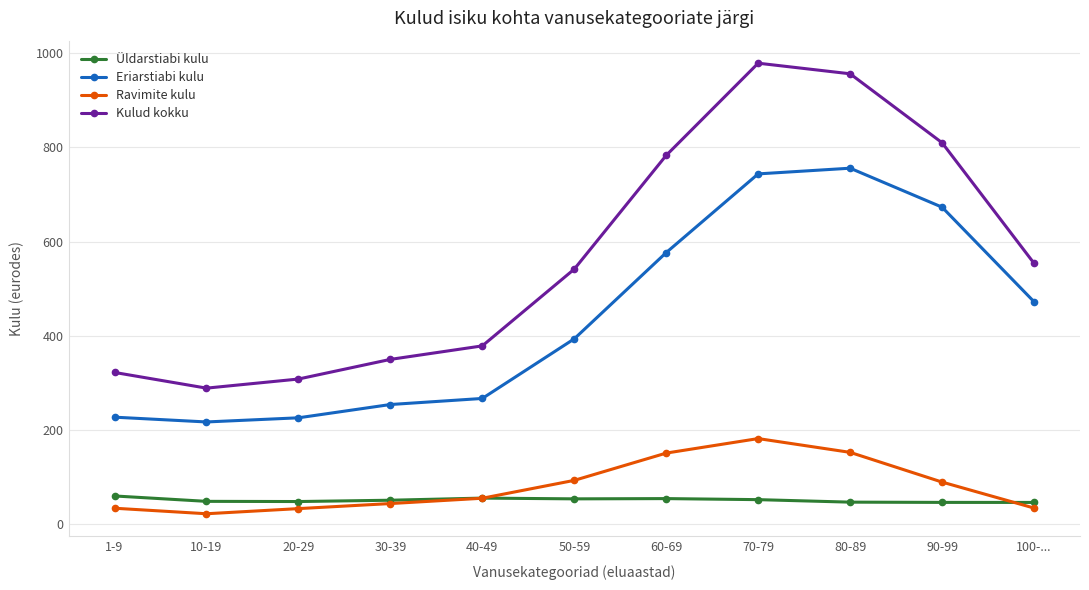

True or false: Kulud kokku and Üldarstiabi kulu intersect in this chart.

False